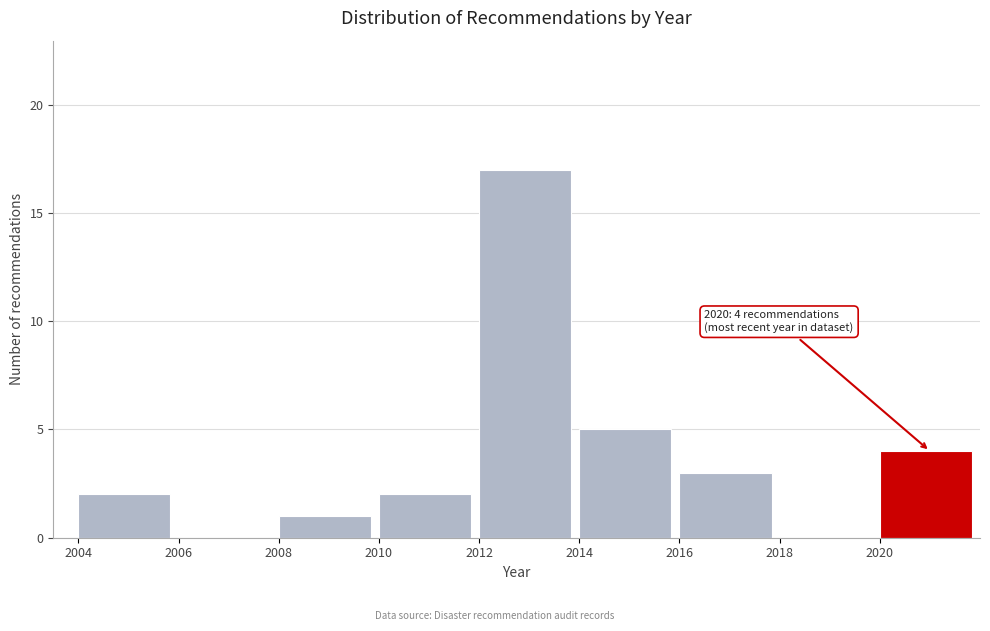

Reading left to right, what are all the values shown in this chart?

2004=2	2006=0	2008=1	2010=2	2012=17	2014=5	2016=3	2018=0	2020=4